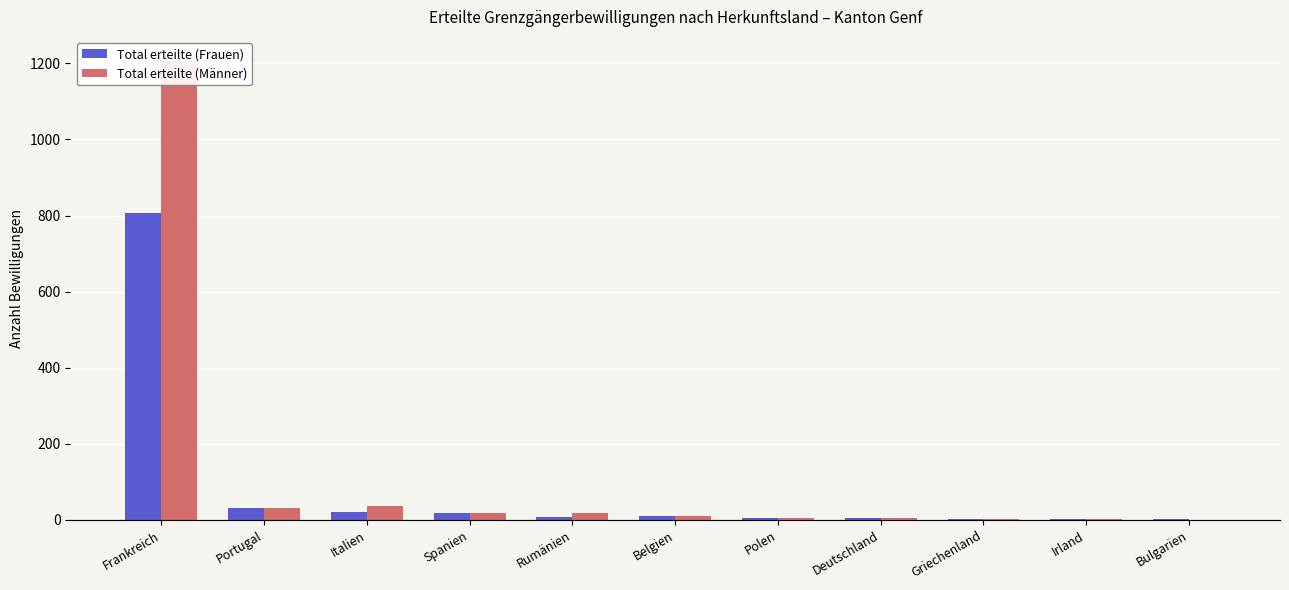

What is the difference between the Total erteilte (Frauen) values at Rumänien and Spanien?

10